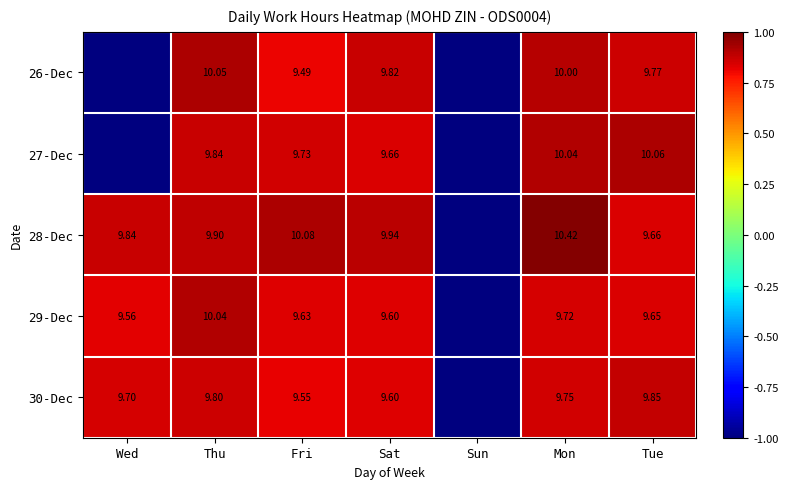

How many positive values does the 26-Dec series have?

5